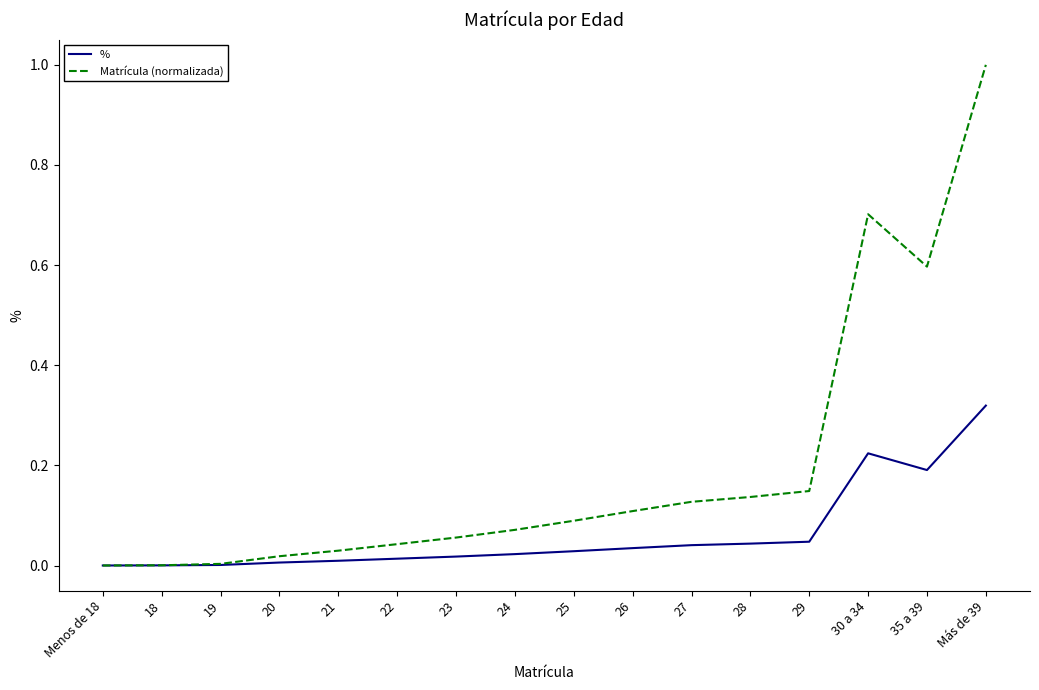

At which category does the chart reach its peak across all series?

Más de 39